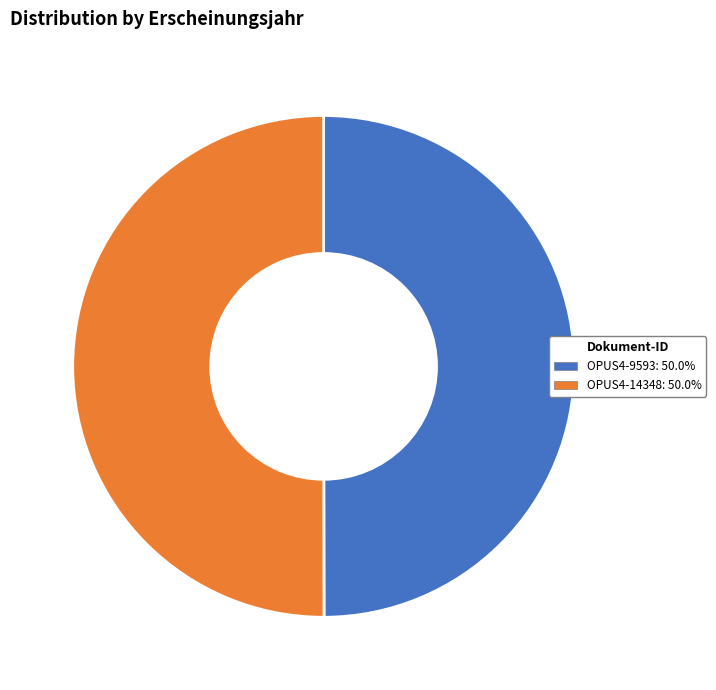

What is the ratio of the value at OPUS4-14348 to the value at OPUS4-9593?

1.0